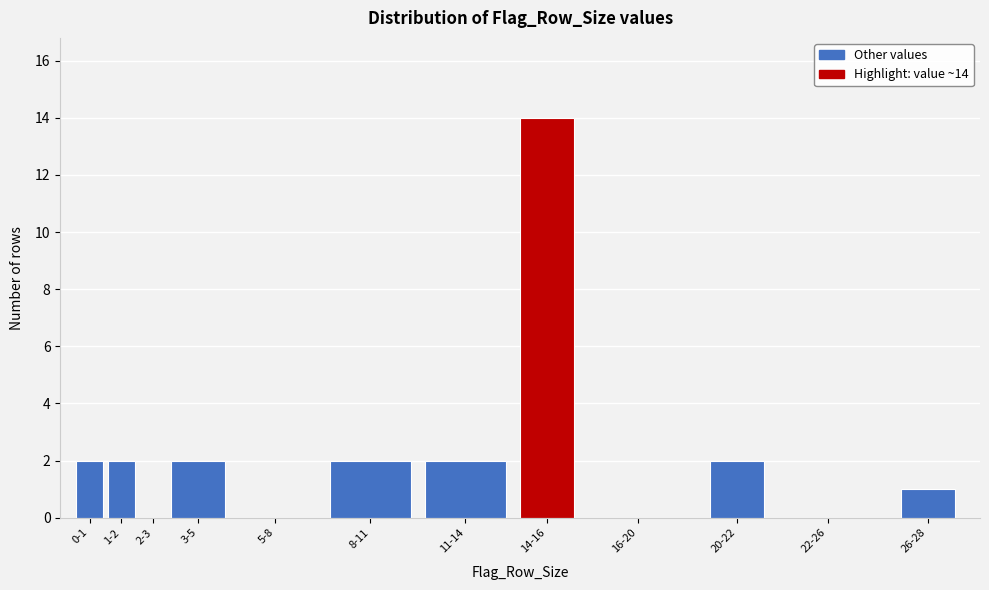

Reading left to right, transcribe all the data shown in this chart.

0-1=2	1-2=2	2-3=0	3-5=2	5-8=0	8-11=2	11-14=2	14-16=14	16-20=0	20-22=2	22-26=0	26-28=1